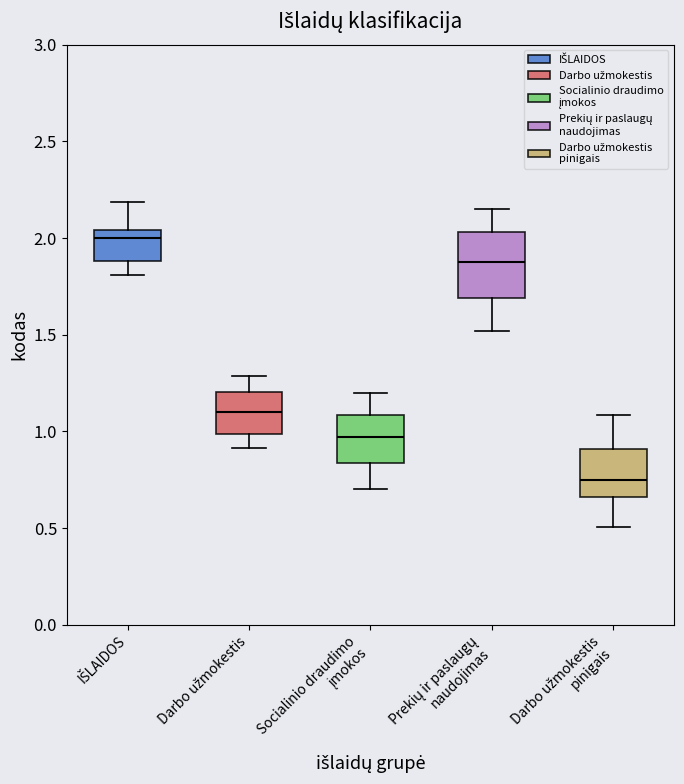

Reading left to right, transcribe this box plot: for each box, give where its median line is, the range the box spans, and where its two whiskers end, as read against the y-axis. The values are not printed on the chart, so give them approximately, as read against the axis.

IŠLAIDOS: median 2.00, box 1.90 to 2.05, whiskers 1.80 to 2.20
Darbo užmokestis: median 1.10, box 1.00 to 1.20, whiskers 0.90 to 1.30
Socialinio draudimo įmokos: median 0.95, box 0.85 to 1.10, whiskers 0.70 to 1.20
Prekių ir paslaugų naudojimas: median 1.90, box 1.70 to 2.05, whiskers 1.50 to 2.15
Darbo užmokestis pinigais: median 0.75, box 0.65 to 0.90, whiskers 0.50 to 1.10